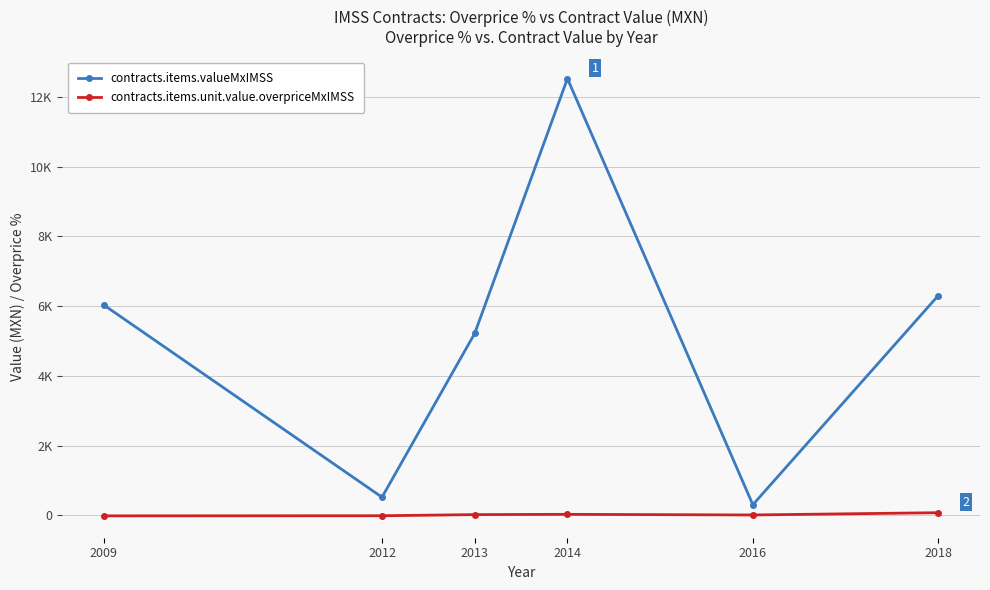

What is the value of the contracts.items.valueMxIMSS point at the 4th from the left?

12528.0